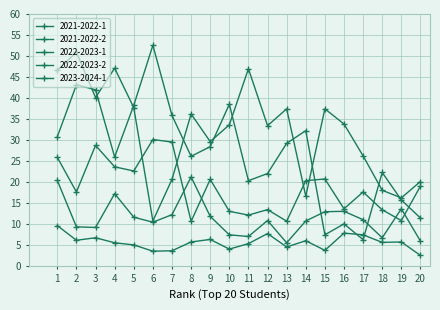

How many categories are shown in the chart?

20